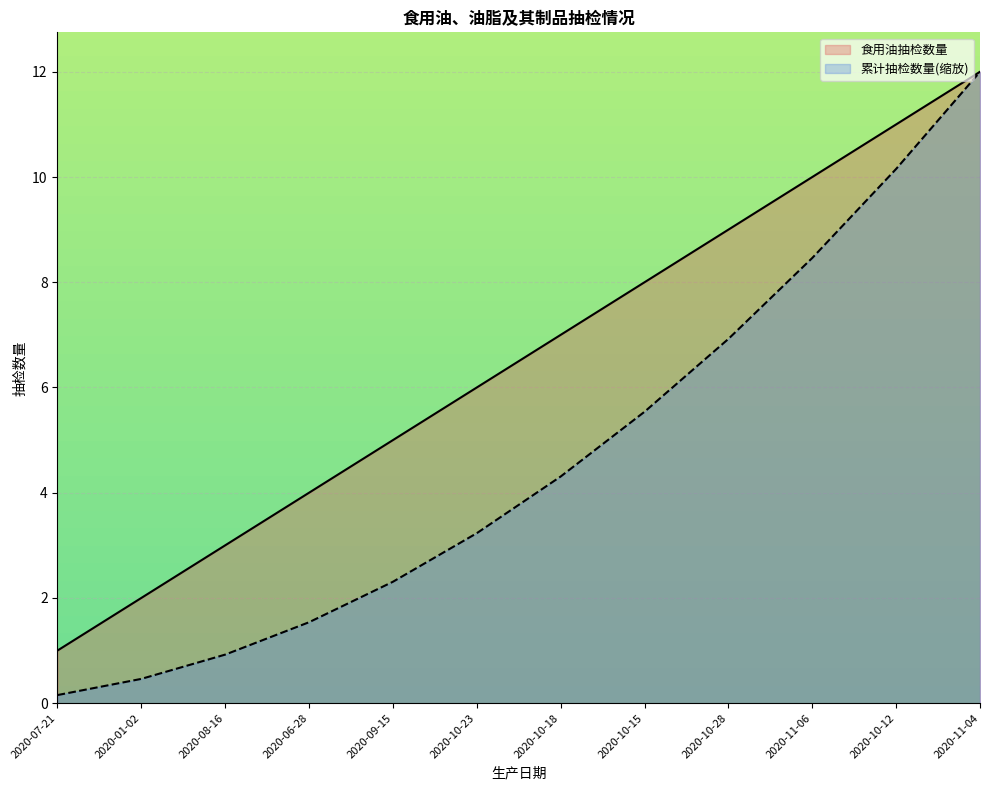

What is the label of the 11th point from the right?

2020-01-02